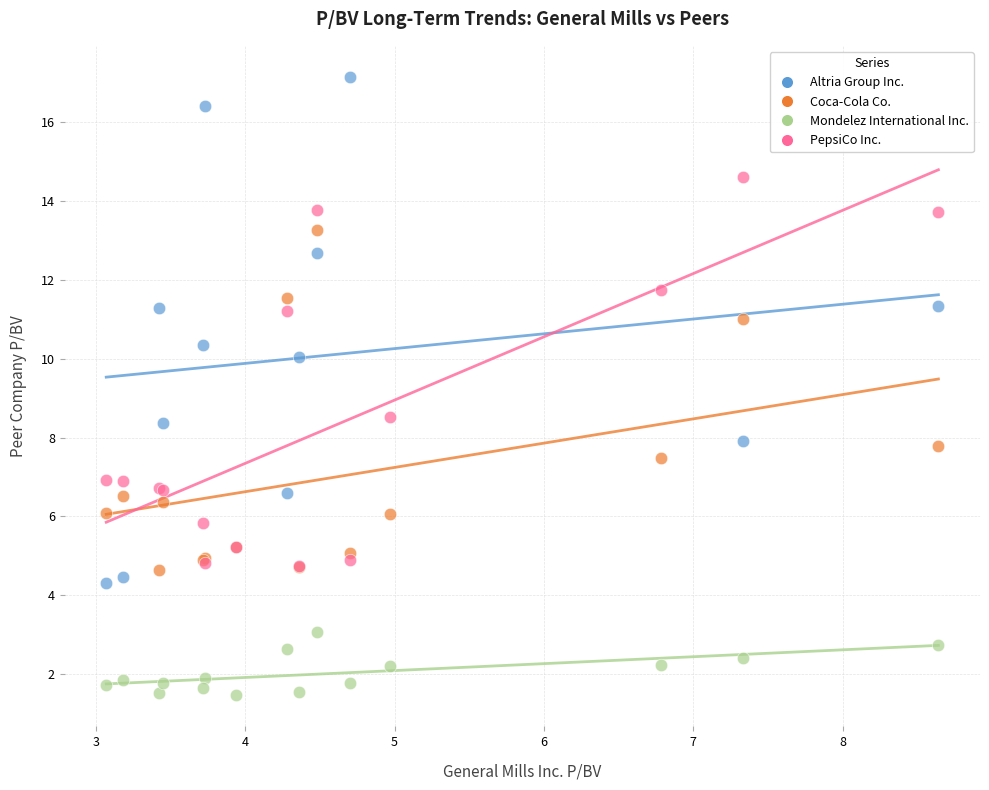

What are all the series names shown in the legend?

Altria Group Inc., Coca-Cola Co., Mondelez International Inc., PepsiCo Inc.